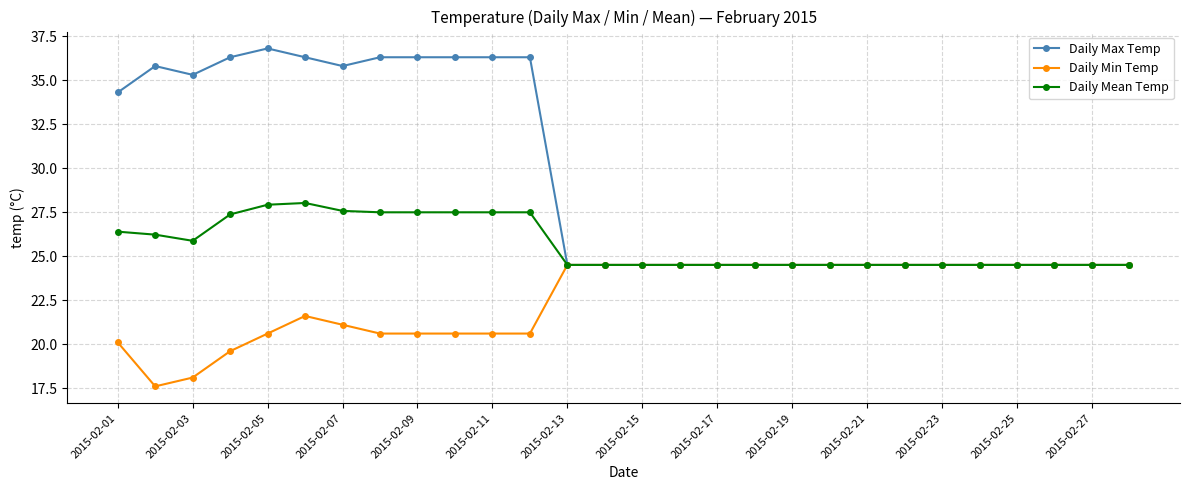

What is the value of the Daily Min Temp point at the 12th from the left?

20.6